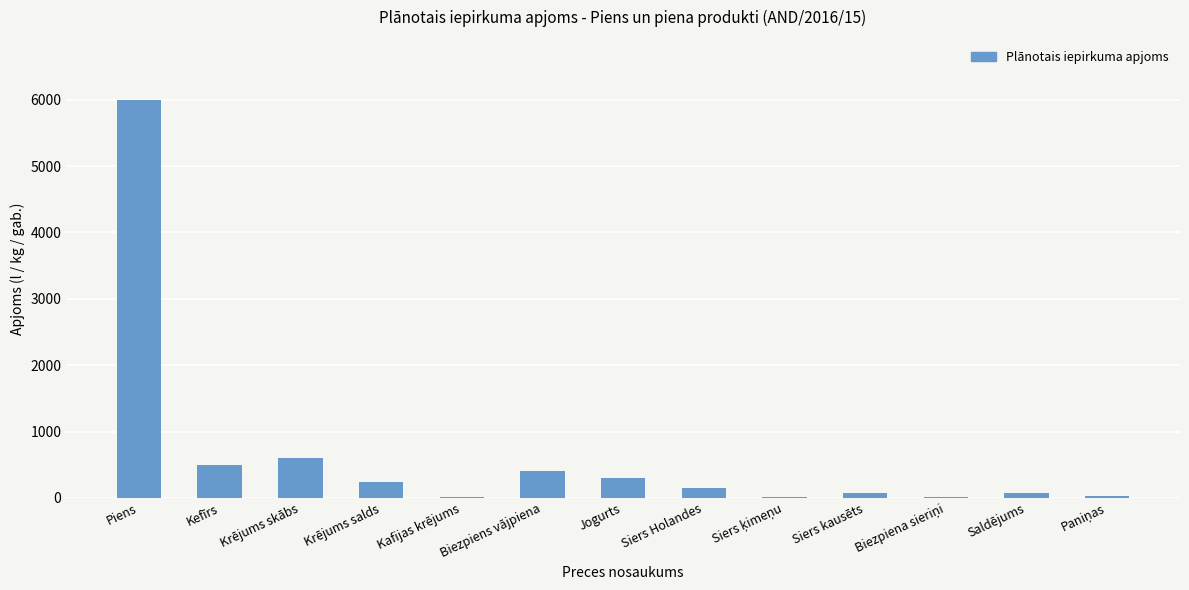

Are the bars horizontal?

No